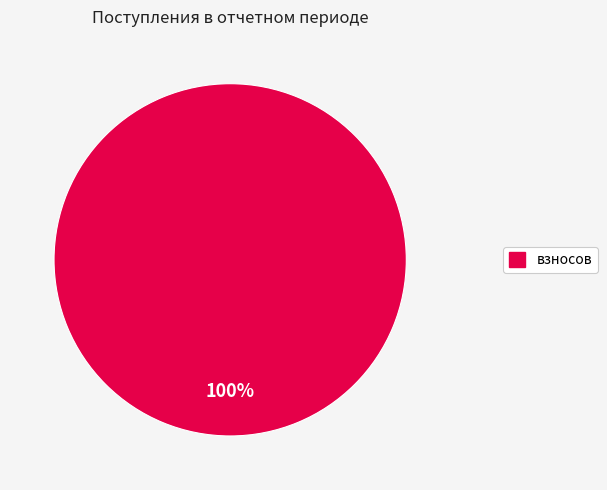

Does any single category account for the majority?

Yes